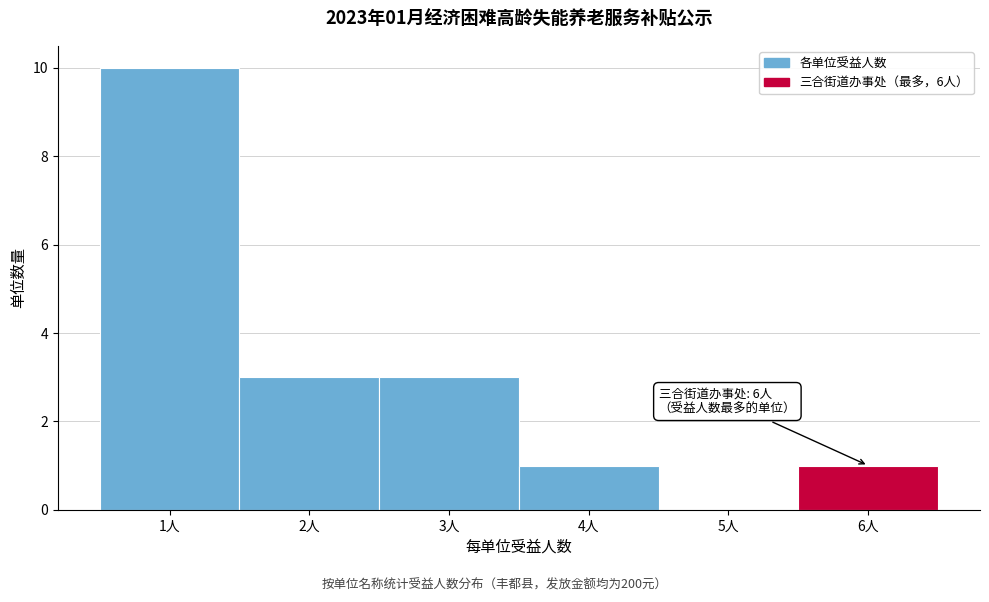

Which range on the x-axis has the tallest bar?

0.5 to 1.5